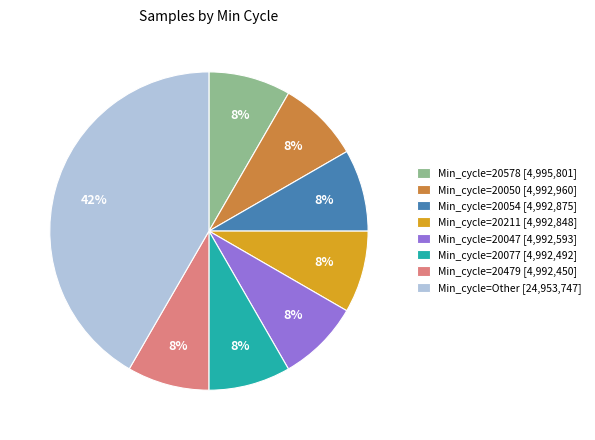

Is it true that Min_cycle=Other [24,953,747] is 33% of the pie?

False